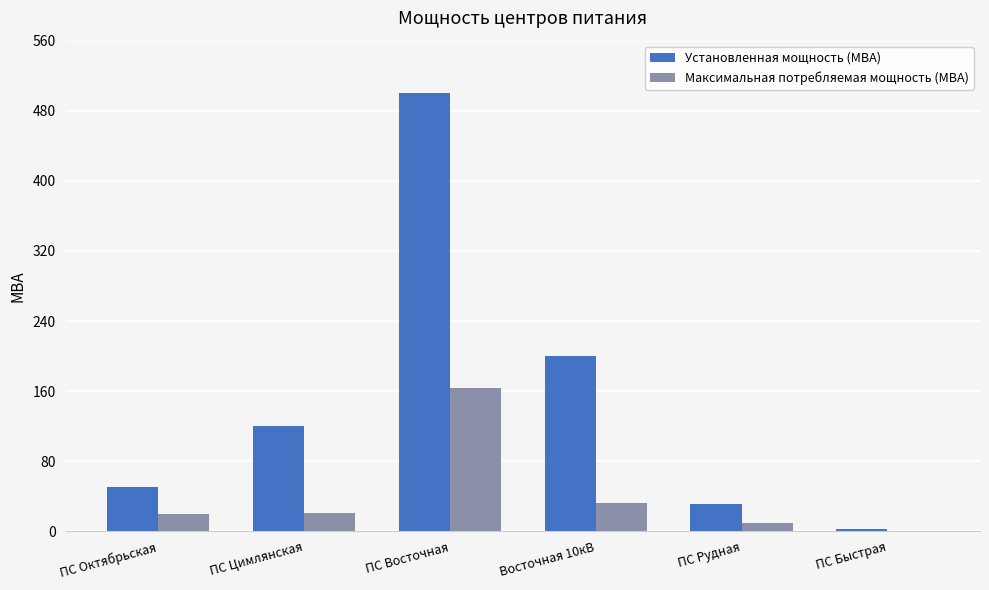

Read the Максимальная потребляемая мощность (МВА) value at ПС Цимлянская.

21.1